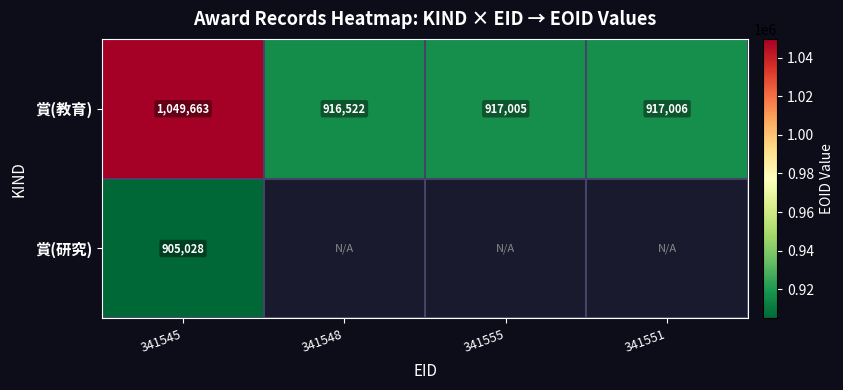

At which label does 賞(教育) reach its peak?

341545